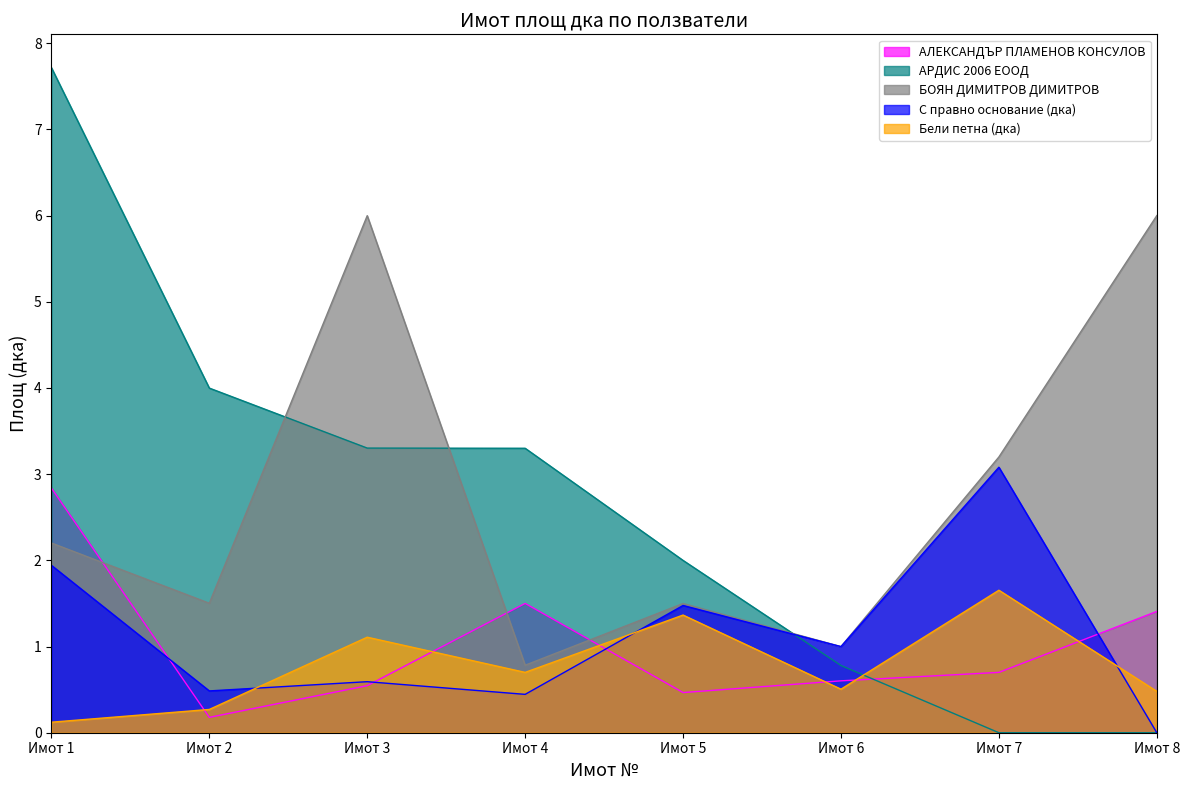

How many lines are shown in the chart?

5